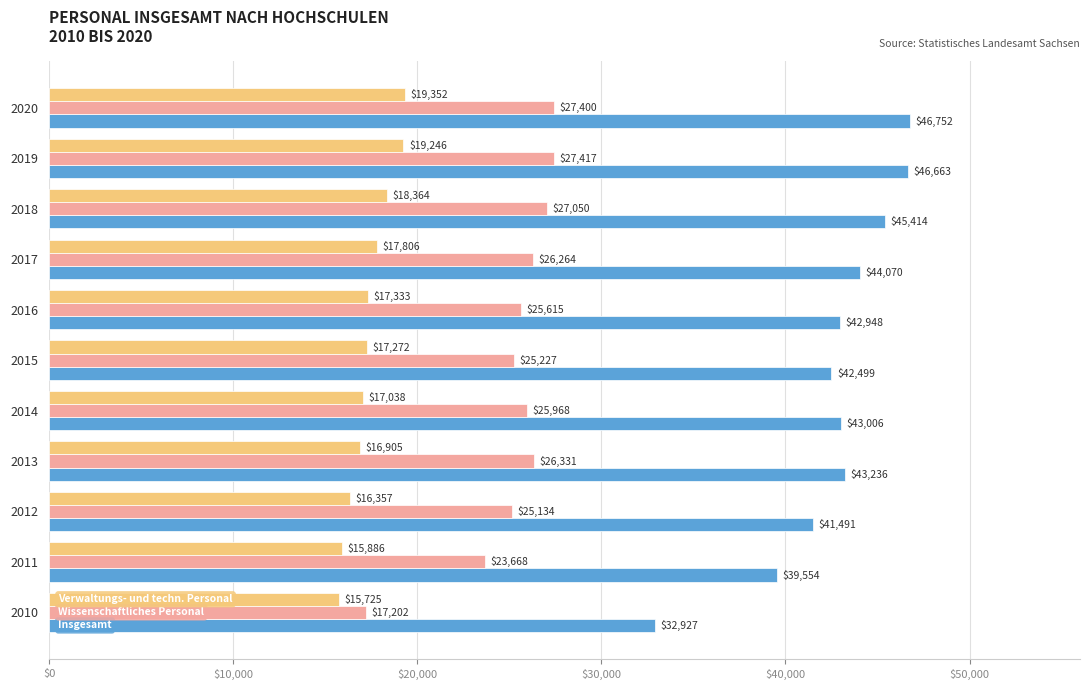

Which category has the highest value across all series?

2020